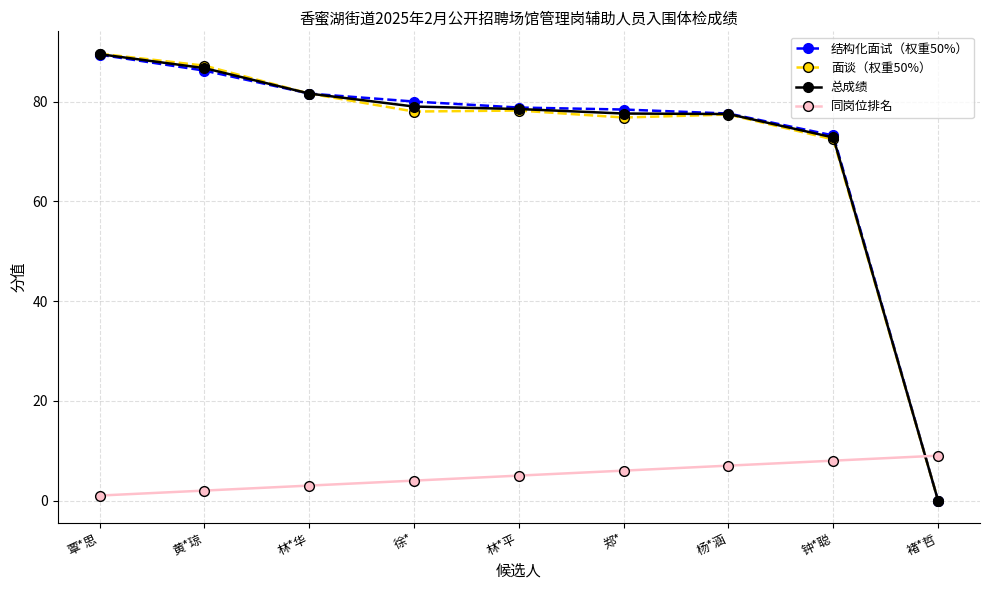

True or false: 同岗位排名 has a value of 11.4 at 杨*涵.

False